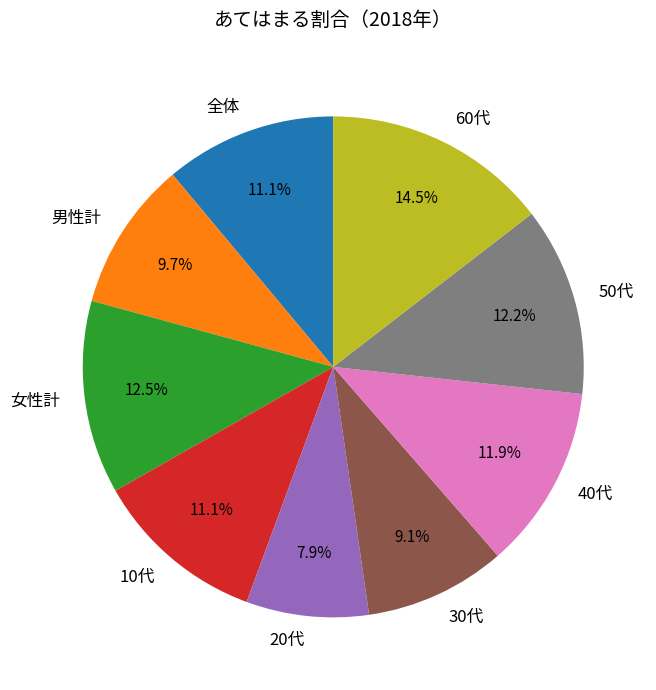

What is the largest slice in the pie chart?

60代